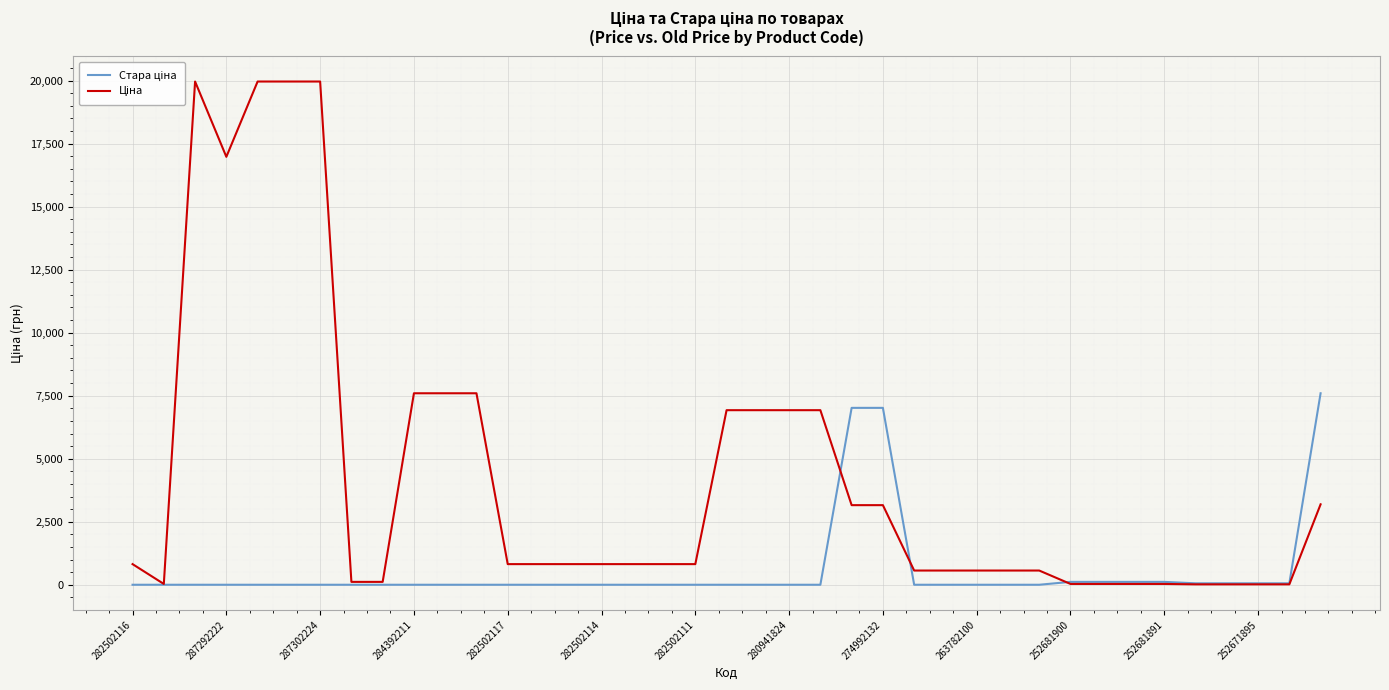

What is the maximum value shown in the chart?

19964.2